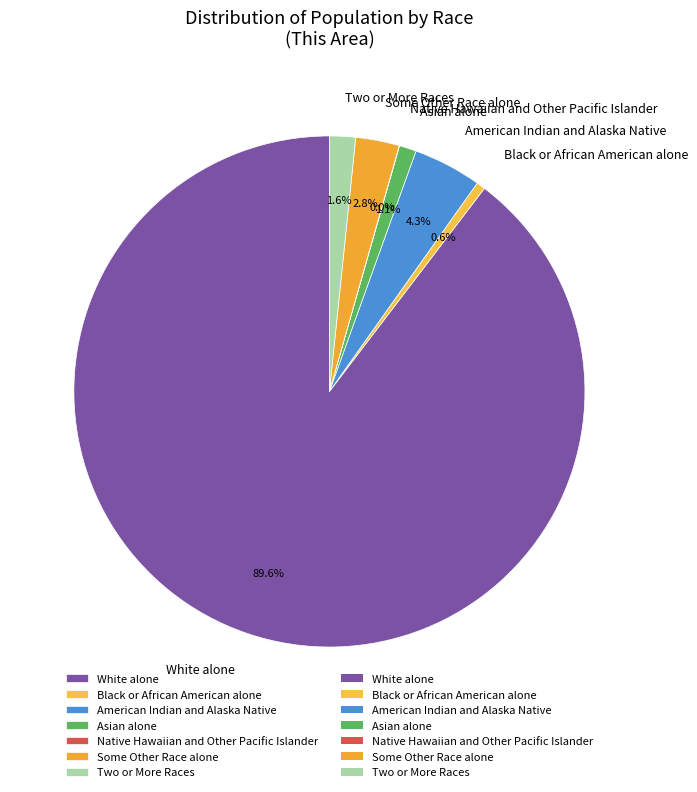

Combined, what portion of the pie is White alone and Black or African American alone?

90.2%